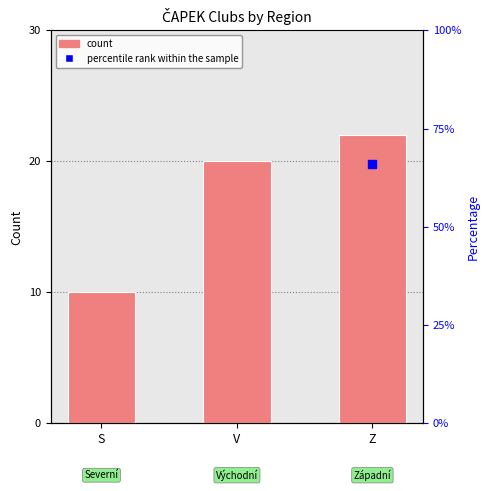

How many values are between 10 and 22?

3